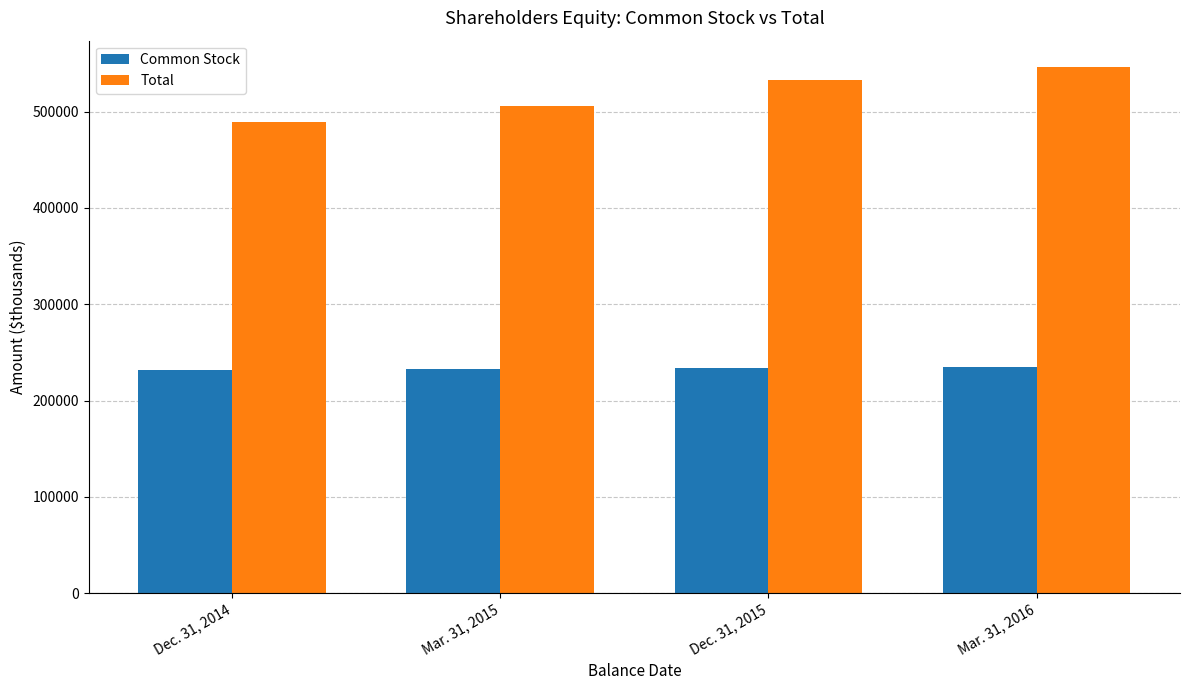

Between Dec. 31, 2014 and Mar. 31, 2016, which series saw the biggest shift?

Total